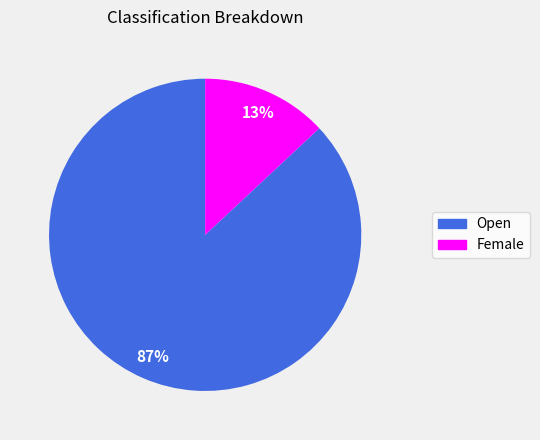

Which has a higher value, Female or Open?

Open